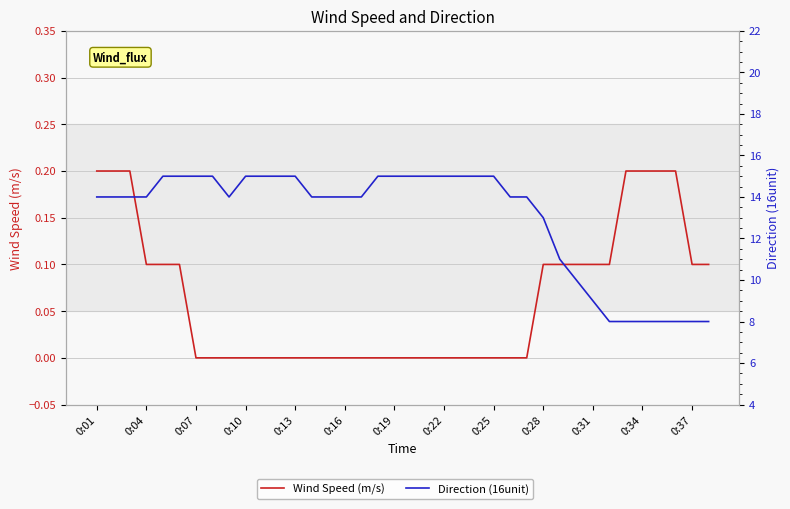

True or false: Wind Speed (m/s) and Direction (16unit) intersect in this chart.

False